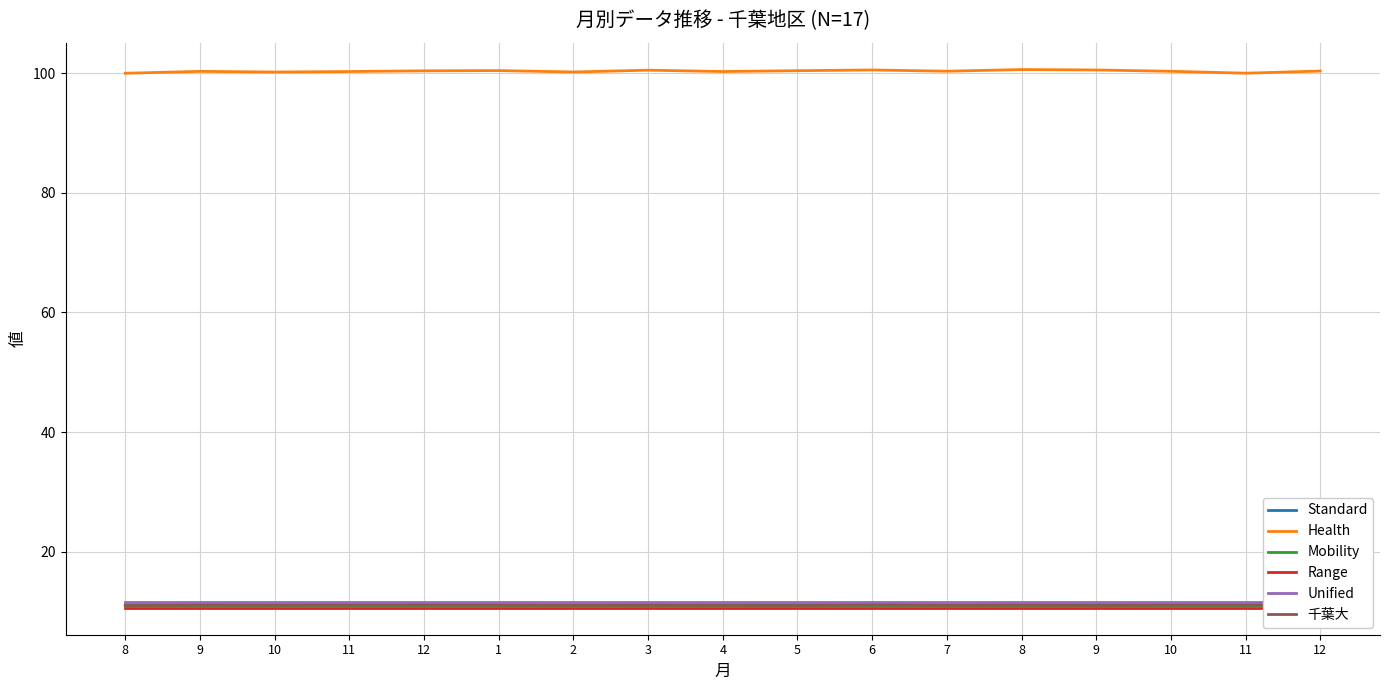

The value of Unified at 10 is 11.6. True or false?

True